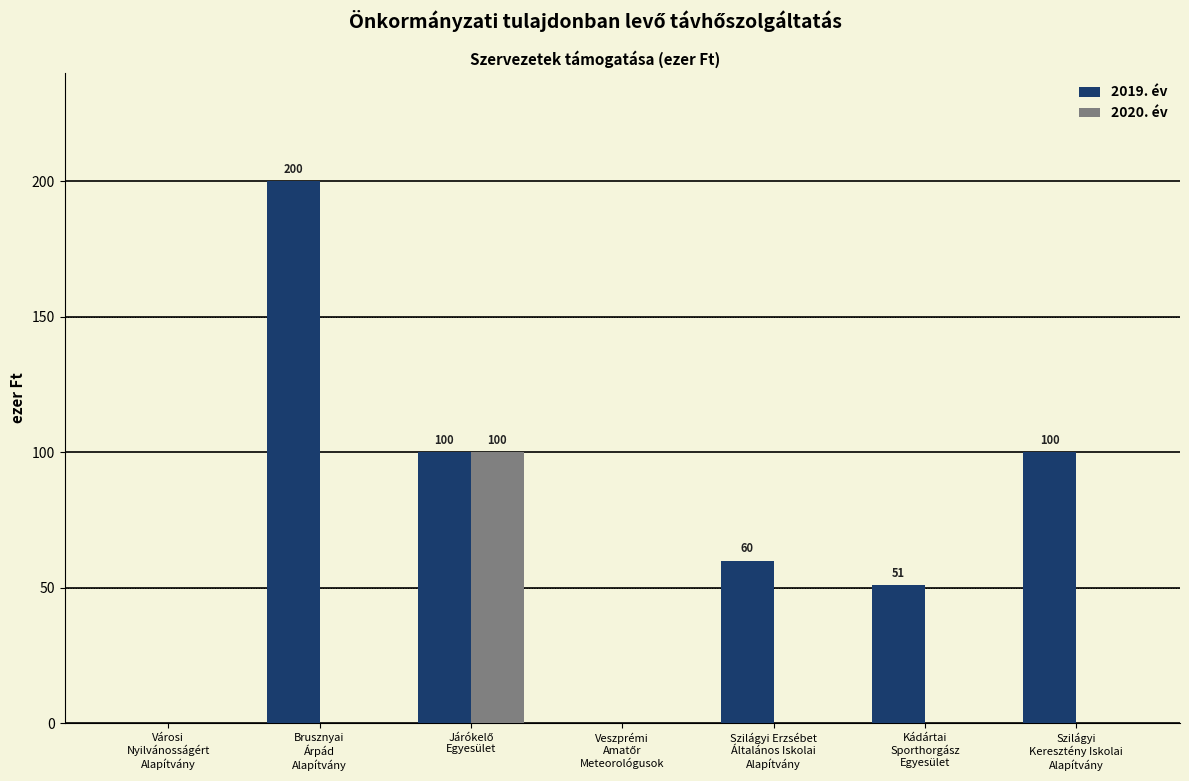

How many series are shown in this chart?

2